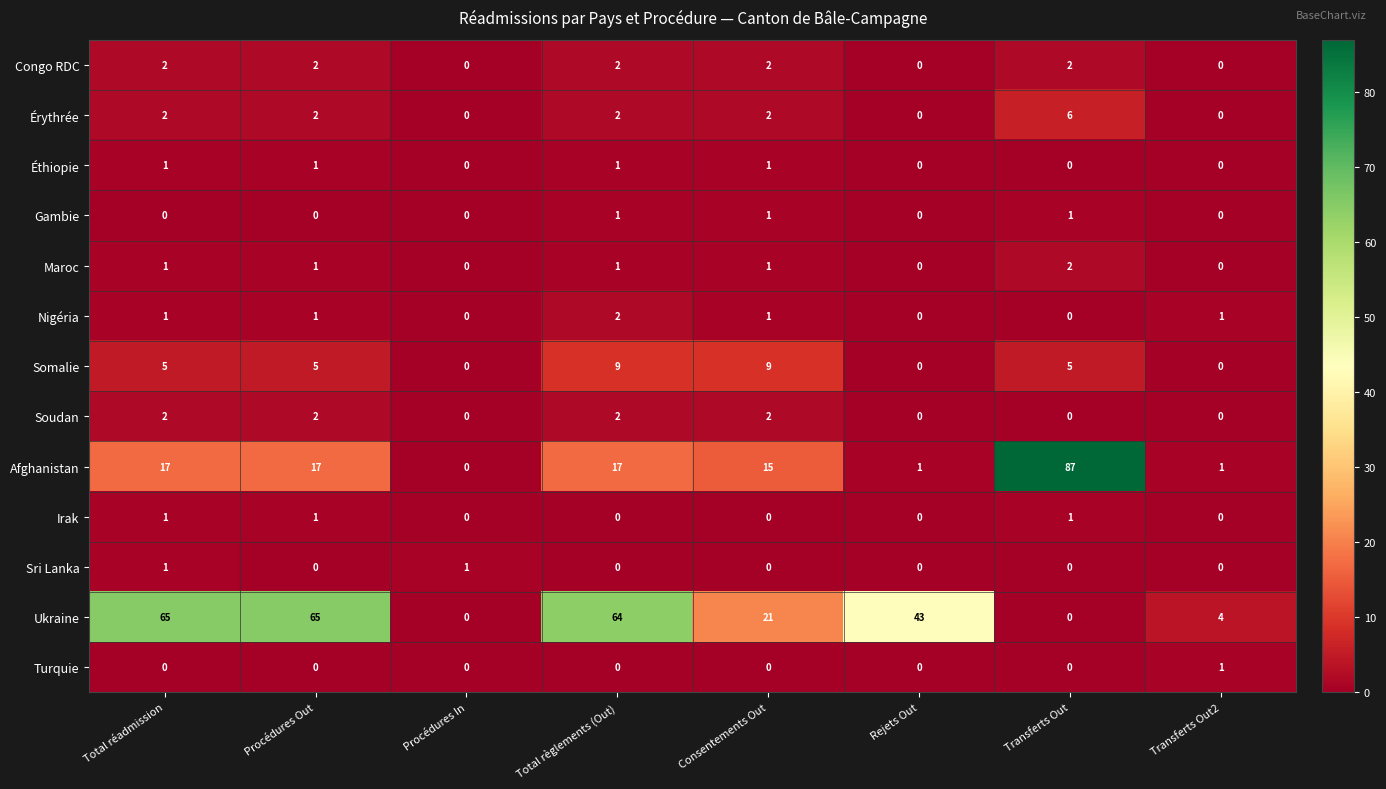

Count the number of categories in the chart.

8